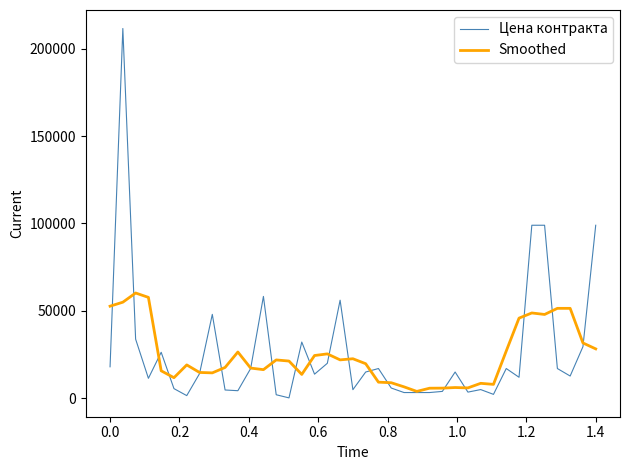

True or false: Smoothed has more than 1 interior local peaks.

True